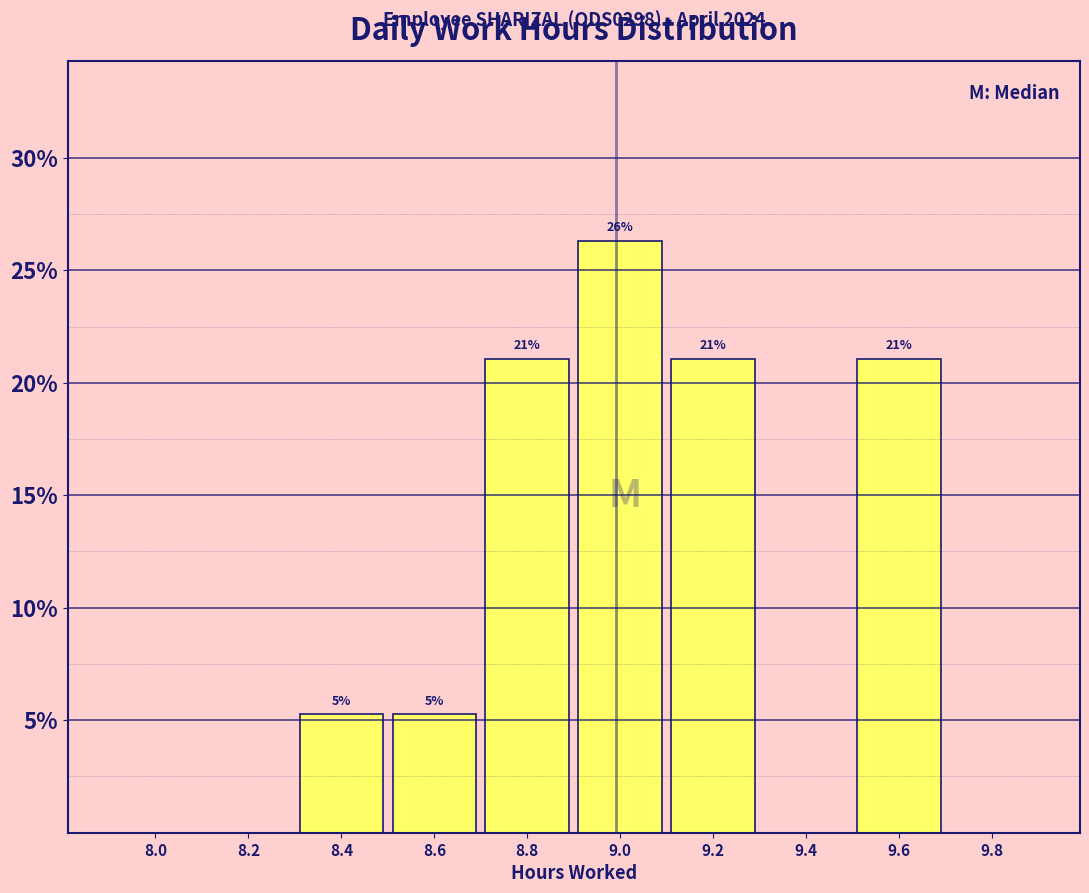

The value at 9.2 is 21.1. True or false?

True